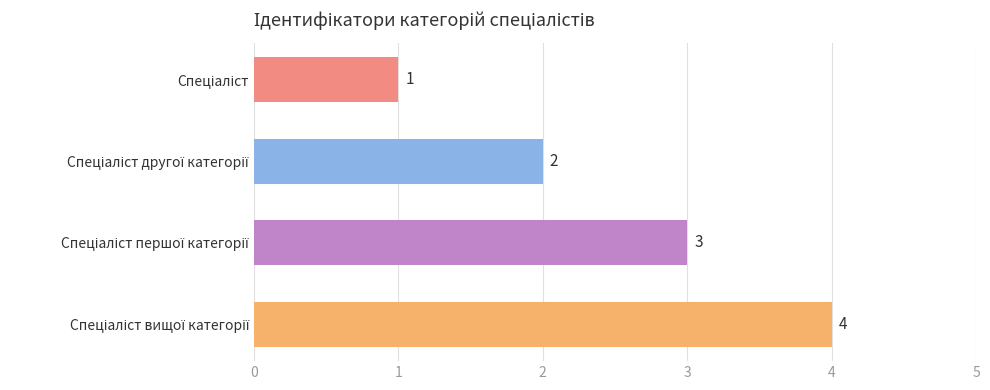

What is the maximum value shown in the chart?

4